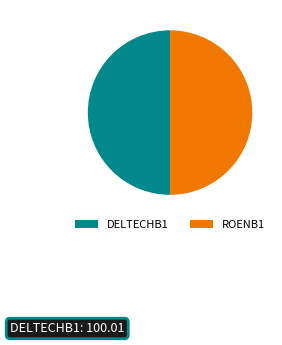

True or false: ROENB1 accounts for 50% of the total.

True